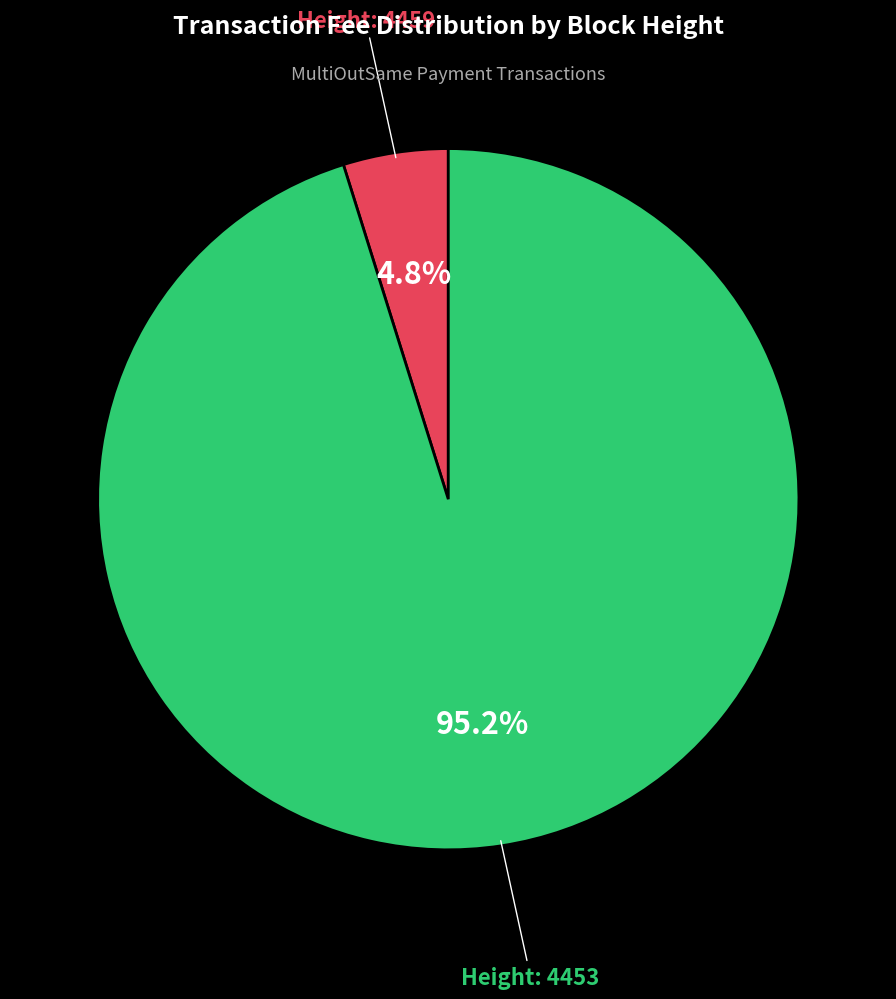

Is there a majority slice in this chart?

Yes